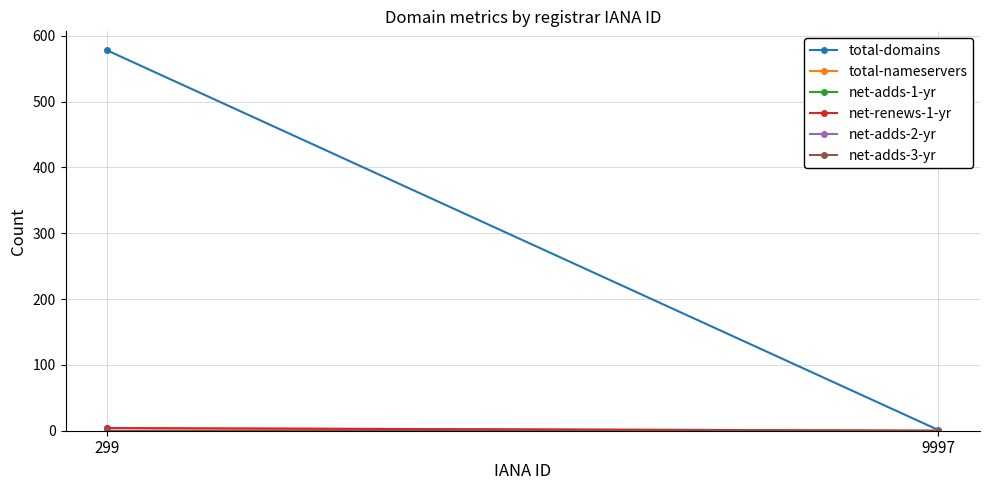

At how many categories does at least one series exceed 387?

1